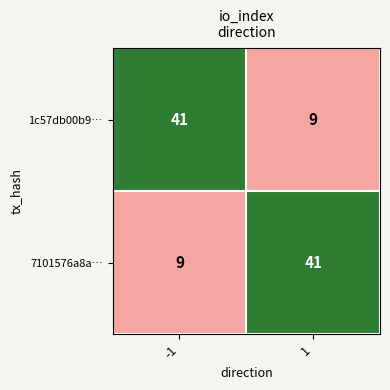

At 1, list the series in order from largest to smallest.

7101576a8a…, 1c57db00b9…